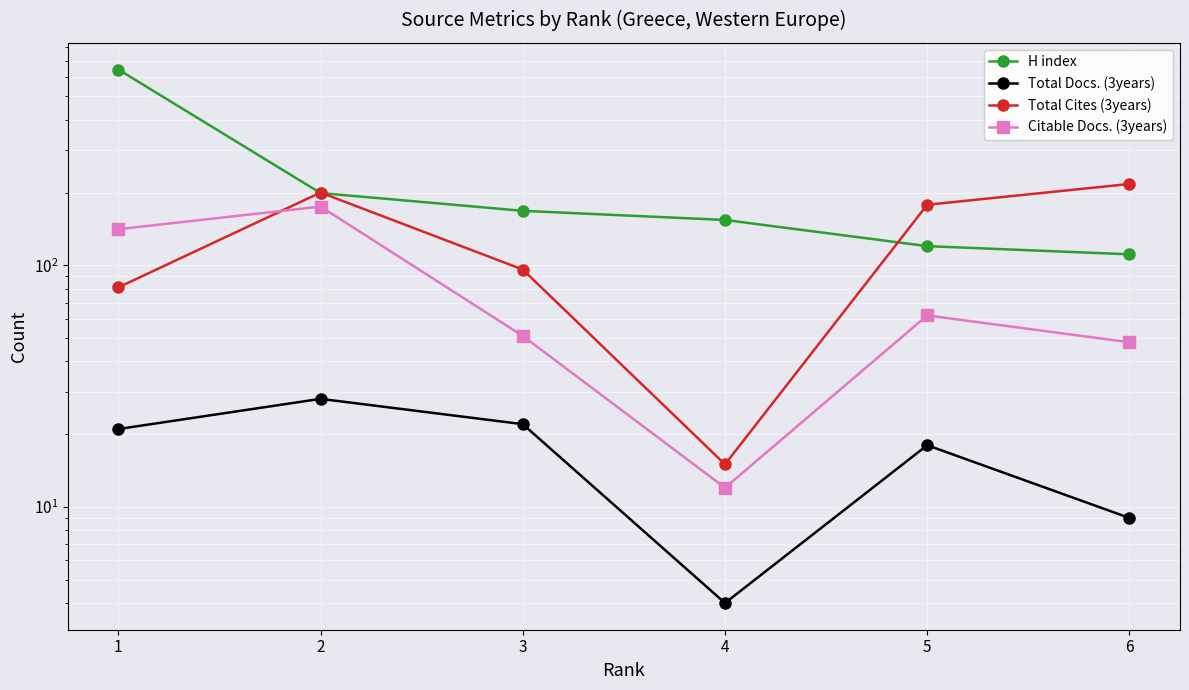

What is the value of the Citable Docs. (3years) point at the 3rd from the left?

51